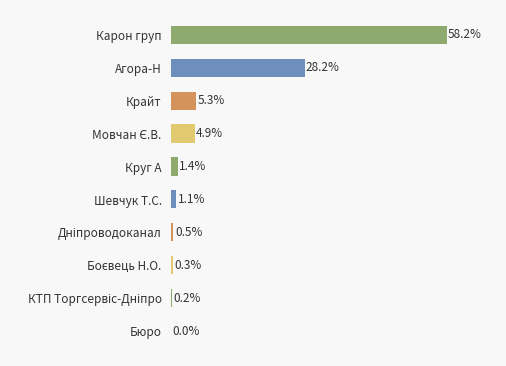

At which label is the value closest to 29?

Агора-Н